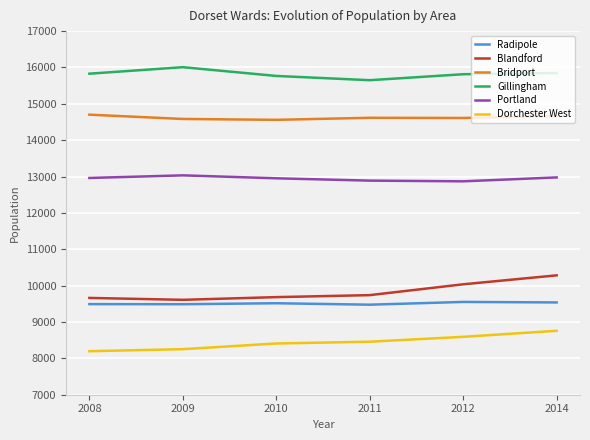

Which label corresponds to the largest value in the chart?

2009